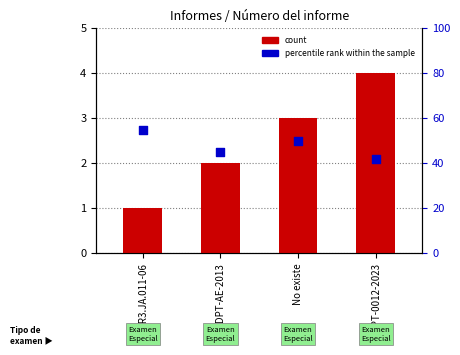

Which series has the widest spread of Y values?

percentile rank within the sample